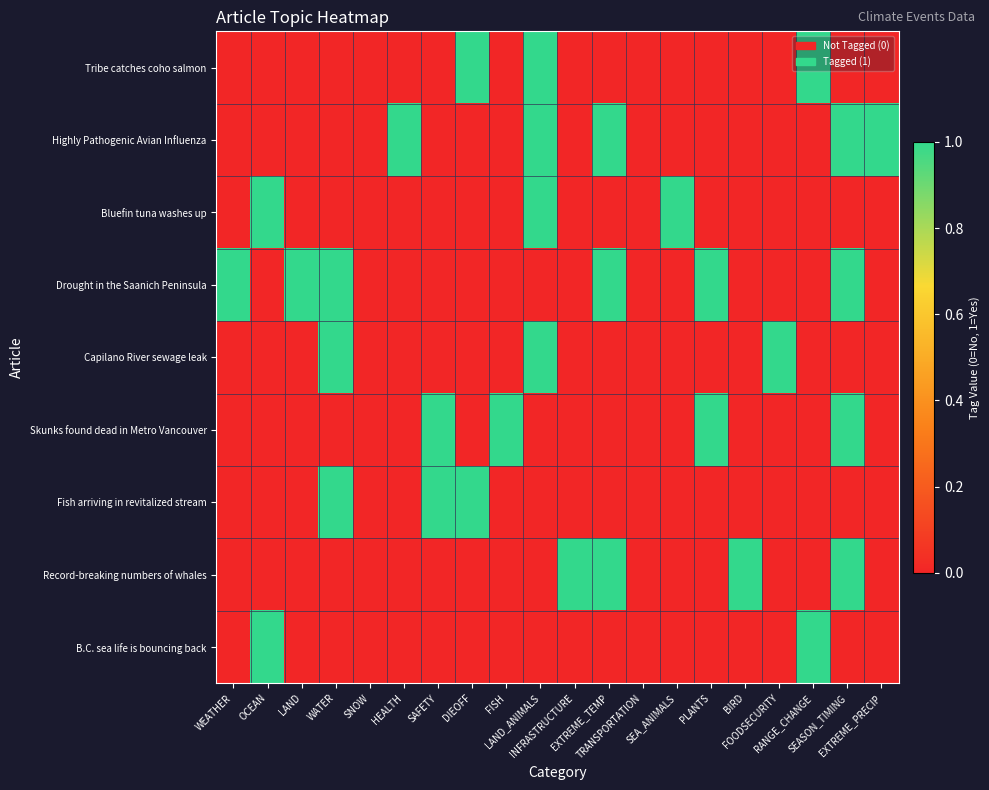

At which category does the chart reach its minimum across all series?

WEATHER